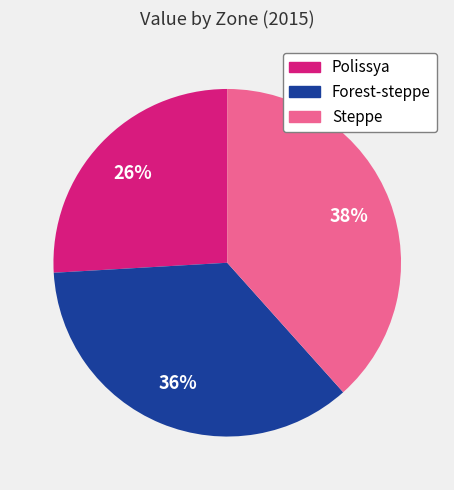

Which category has the biggest portion of the pie?

Steppe